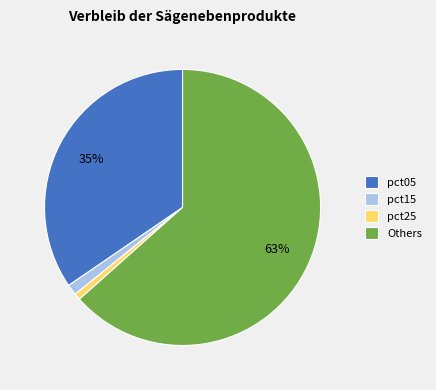

What percentage is the pct05 slice, to the nearest percent?

35%